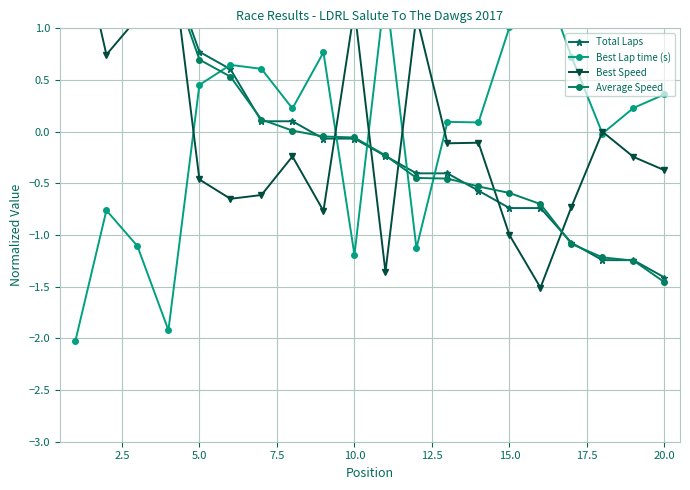

Does the chart have visible grid lines?

Yes